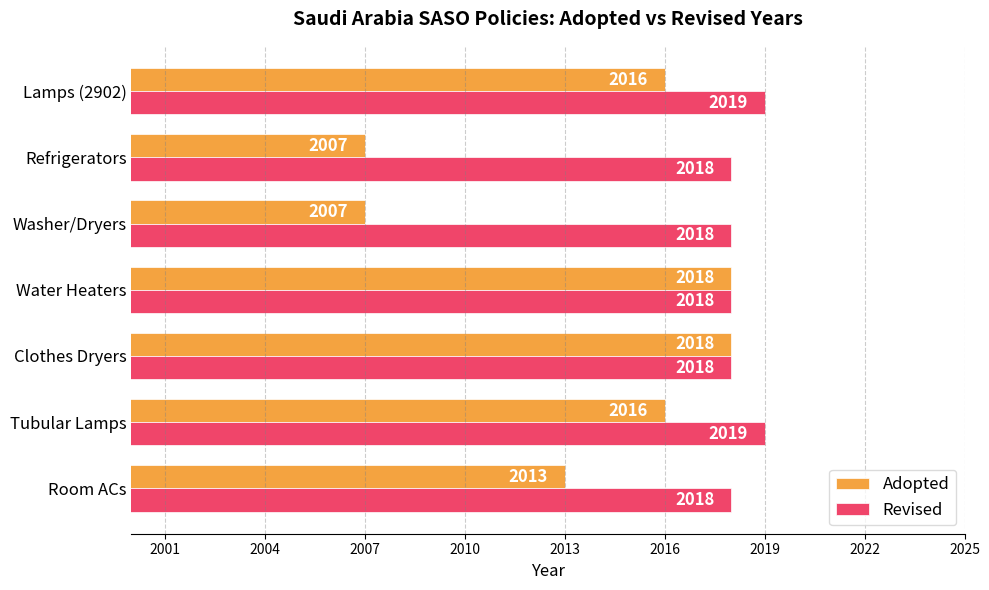

Which series has the largest total across all categories?

Revised